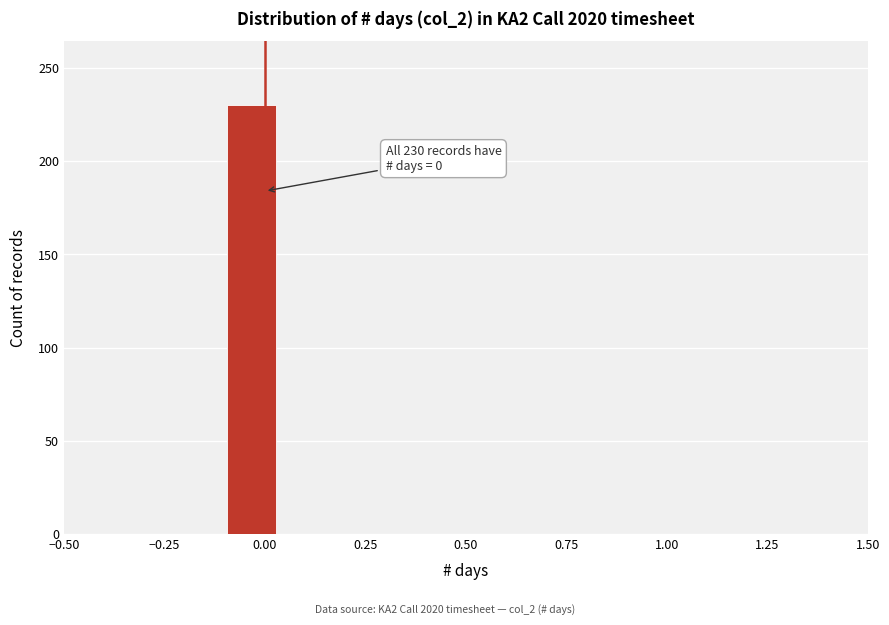

Read against the x-axis, roughly where is the centre of the tallest bar?

-0.05